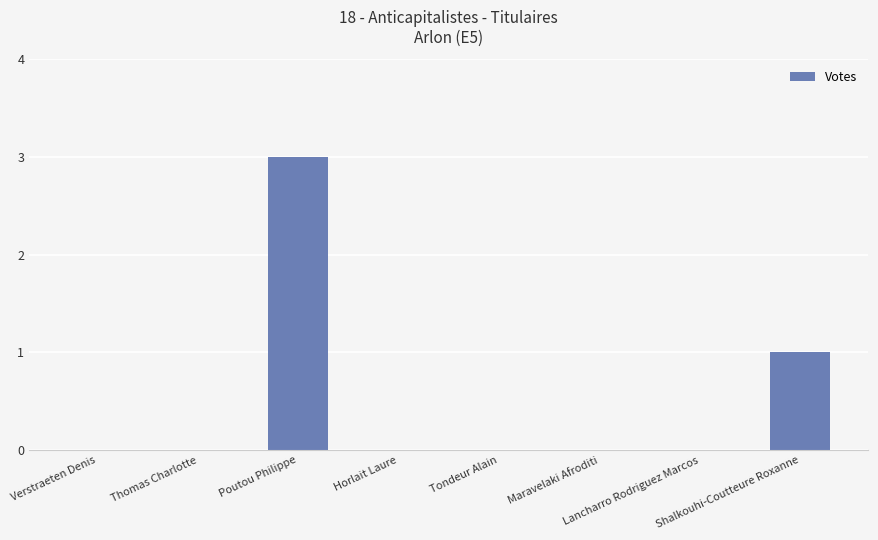

At which label is the value closest to 1?

Shalkouhi-Coutteure Roxanne